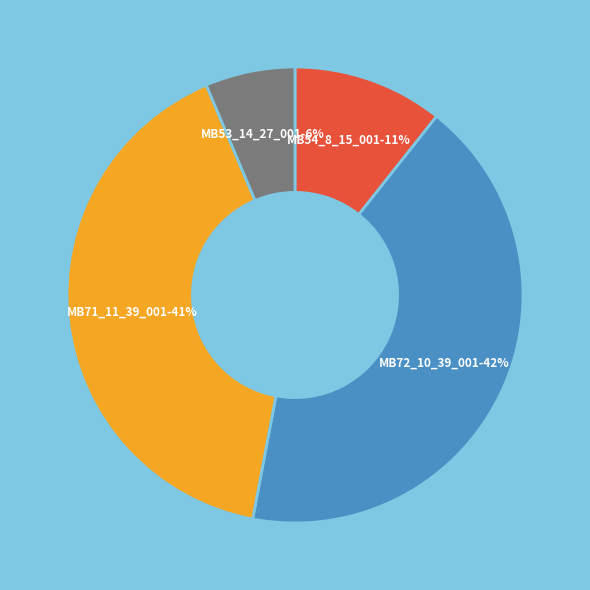

The MB54_8_15_001-11% slice represents 17% of the pie. True or false?

False